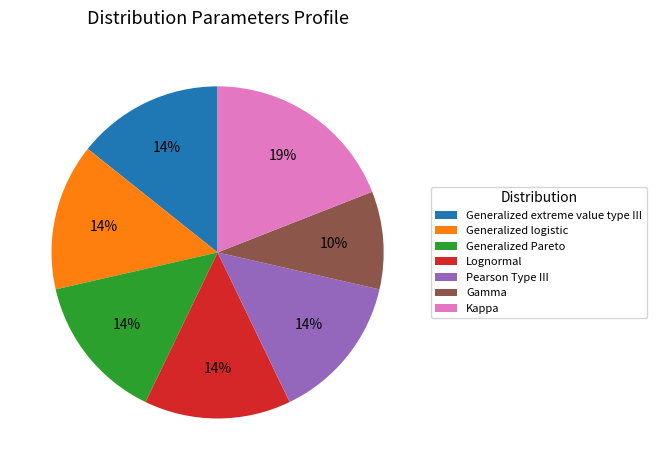

What is the smallest slice in the pie chart?

Gamma